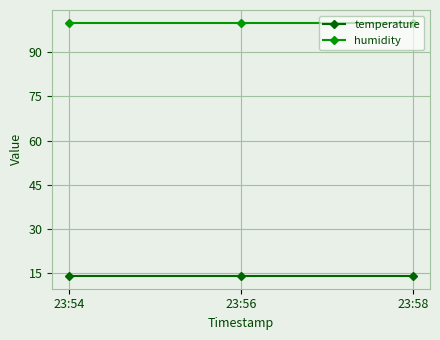

Is the value of temperature at 23:56 greater than the value of humidity at 23:58?

No